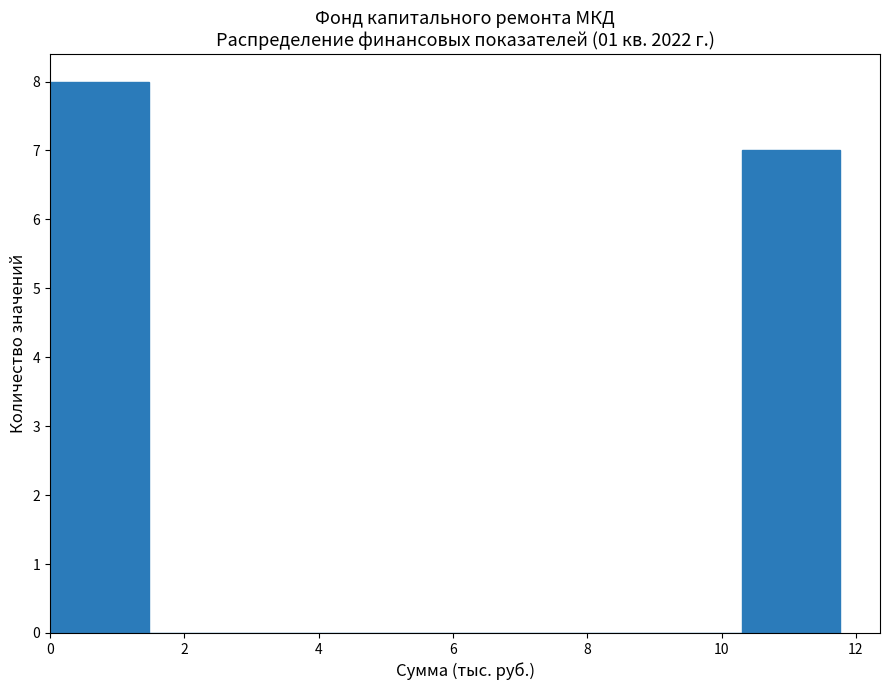

What is the height of the bar covering 0.0 to 1.4 on the x-axis? Neither the bar edges nor the heights are printed on the chart, so give them approximately, as read against the axes.

8